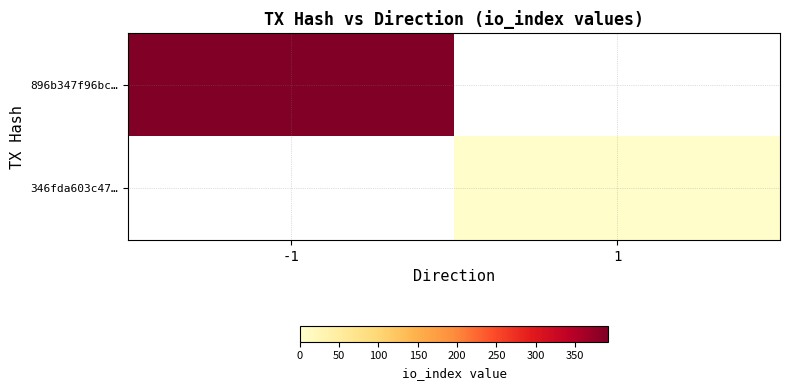

How many data points does each series have?

2